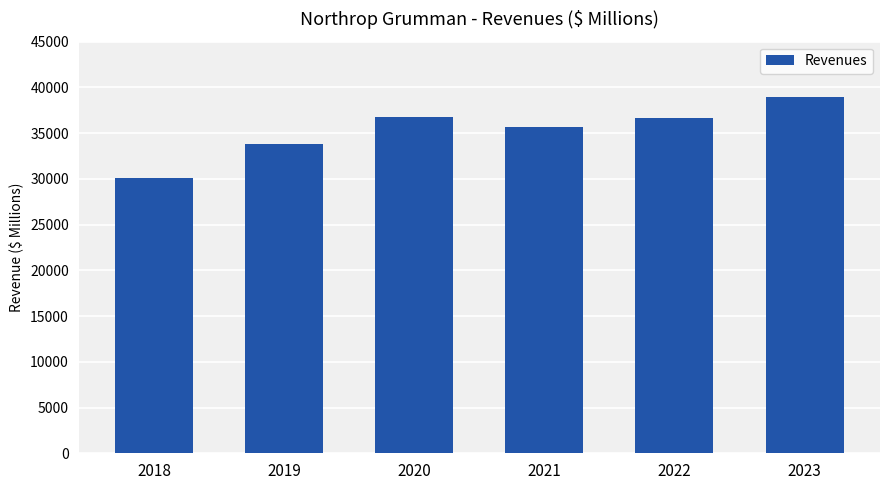

Reading right to left, extract all data points from this chart.

2023=38972.7	2022=36602.0	2021=35667.0	2020=36799.0	2019=33841.0	2018=30095.0